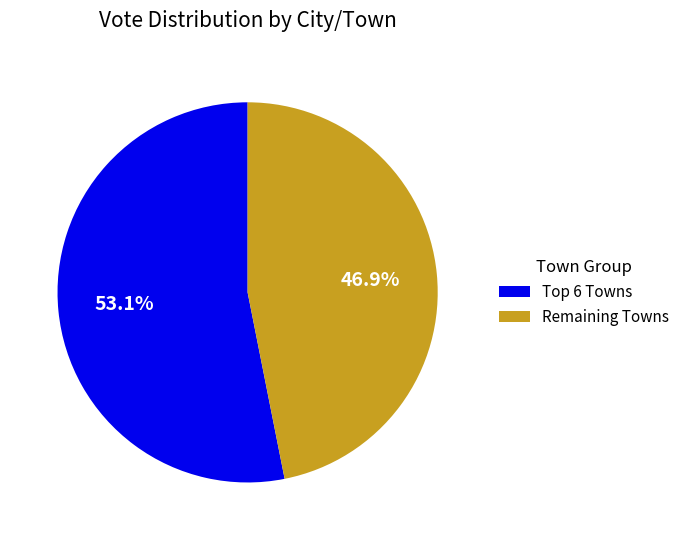

What is the majority slice?

Top 6 Towns